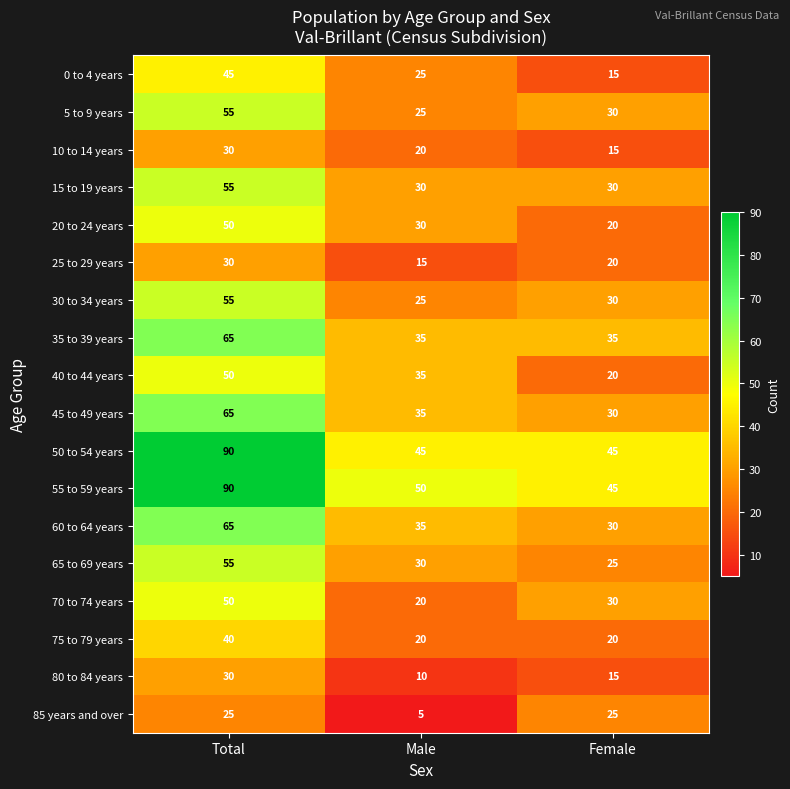

Is the value of 20 to 24 years at Female greater than the value of 55 to 59 years at Male?

No